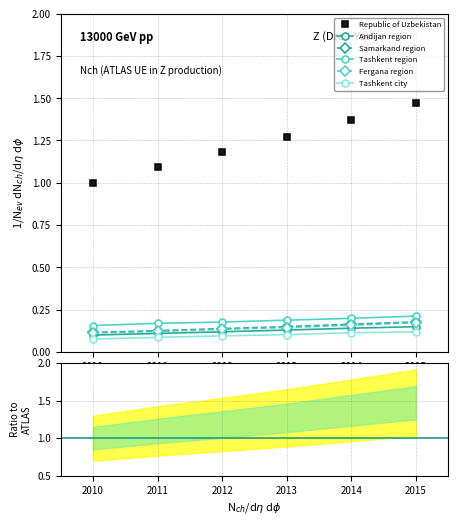

True or false: Tashkent region and Andijan region intersect in this chart.

False